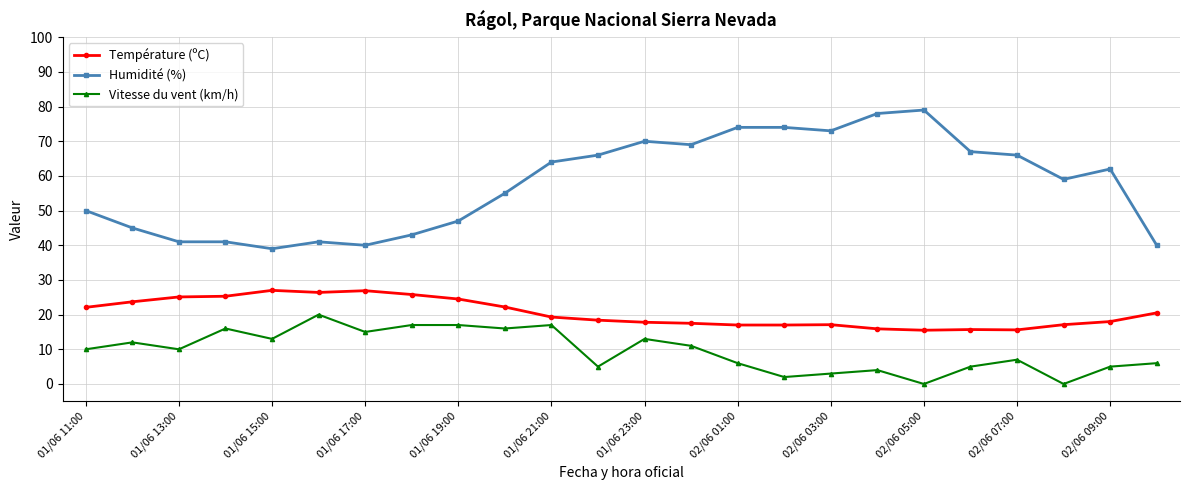

What is the highest value of the Vitesse du vent (km/h) series?

20.0